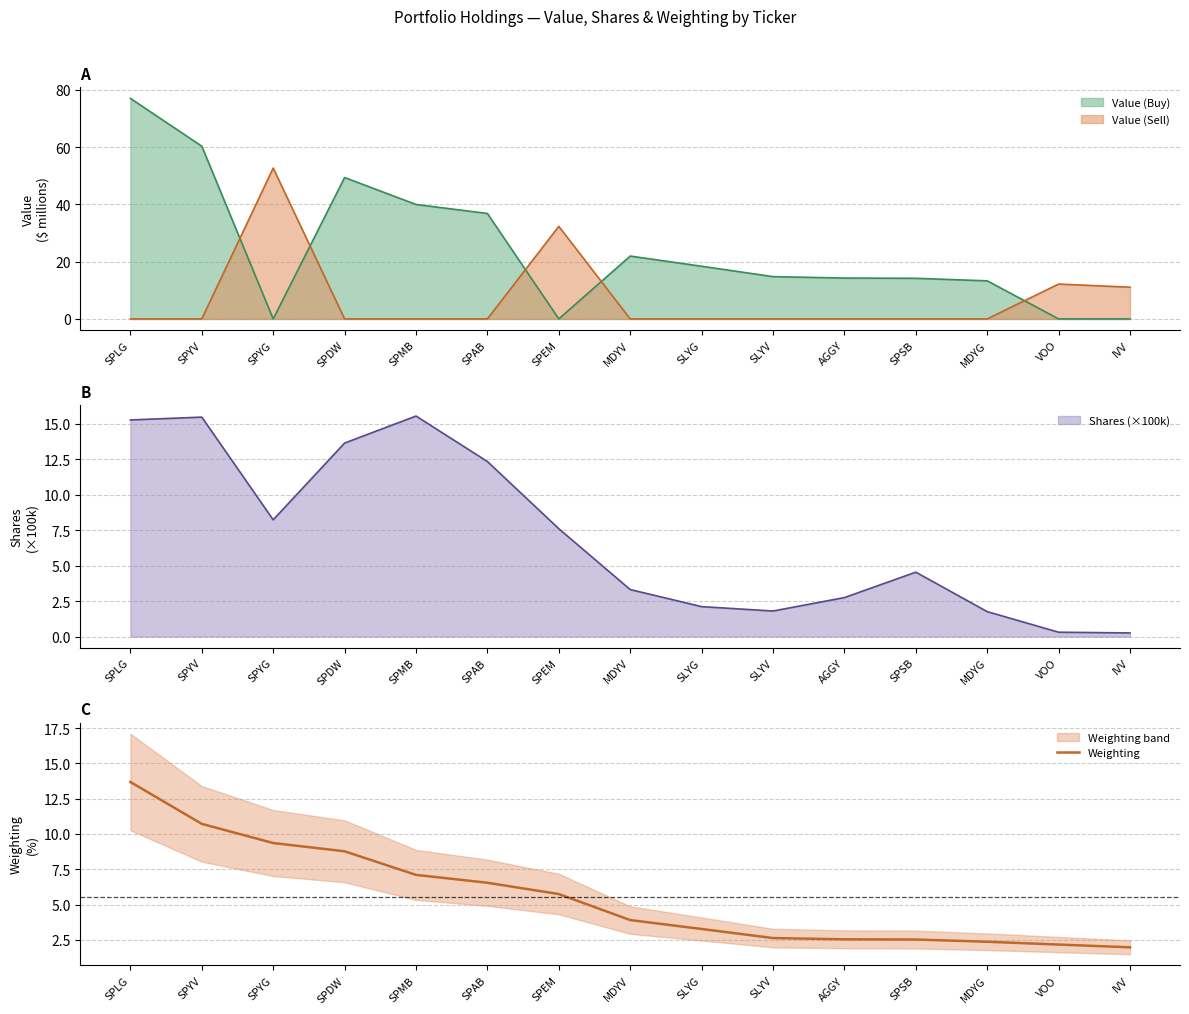

List the labels in order of value, largest first.

SPLG, SPYV, SPYG, SPDW, SPMB, SPAB, SPEM, MDYV, SLYG, SLYV, AGGY, SPSB, MDYG, VOO, IVV